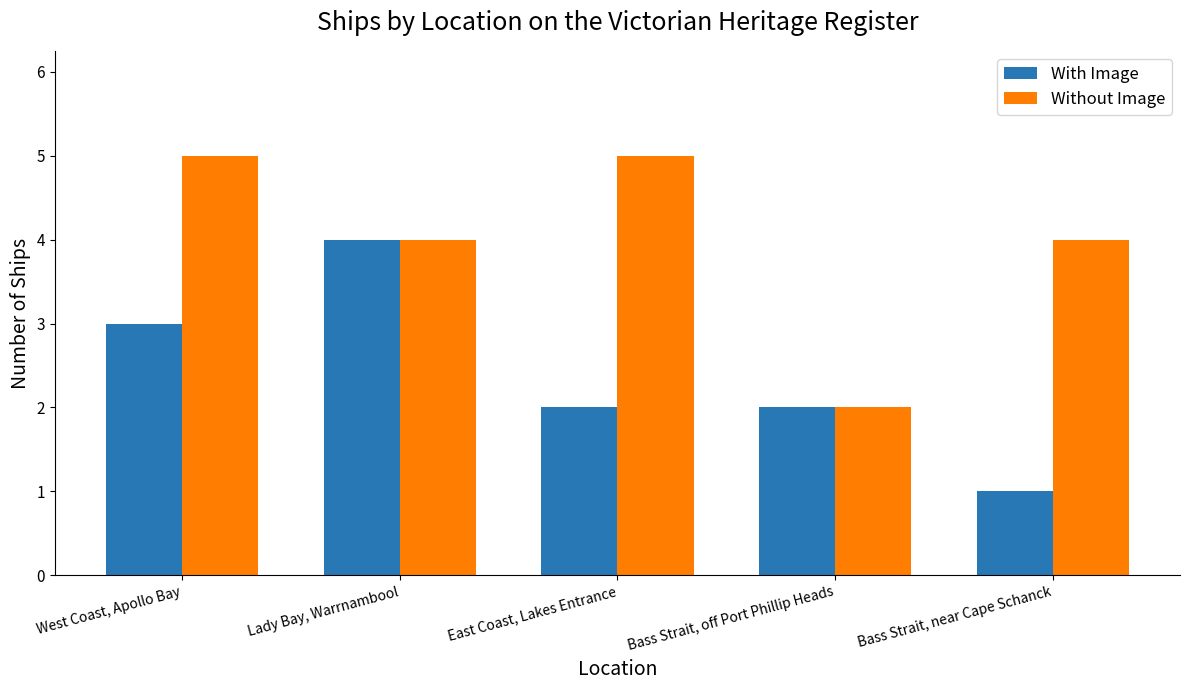

Does the chart contain stacked bars?

No